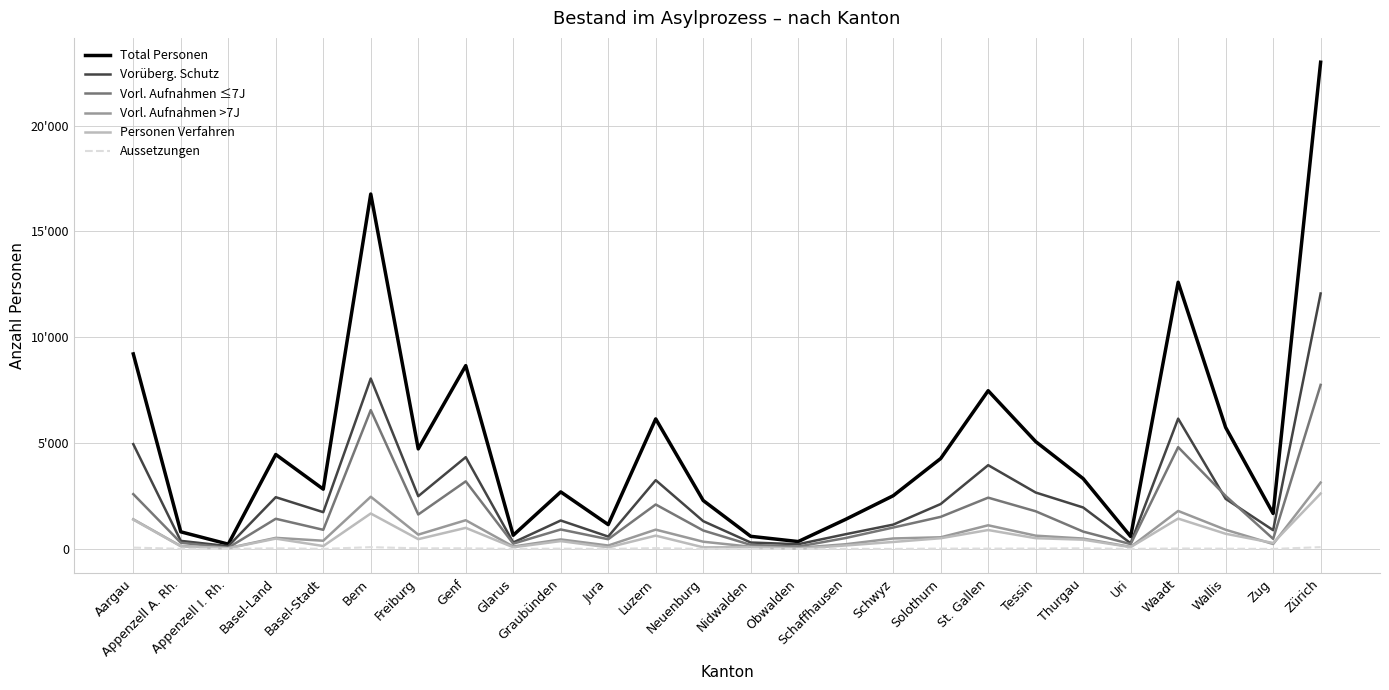

Which has a higher value, Basel-Stadt or Glarus?

Basel-Stadt